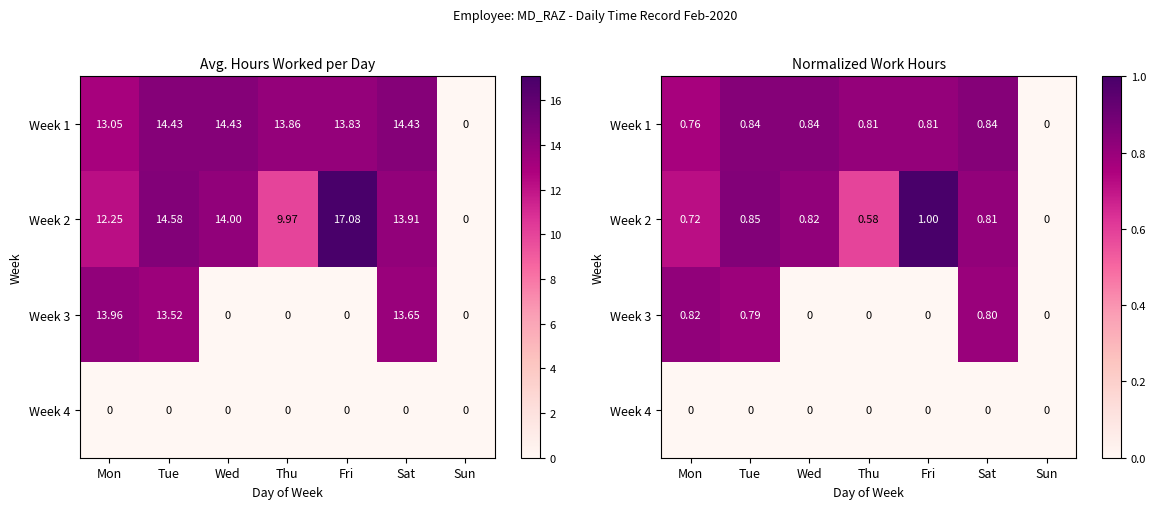

What is the average value of the Week 3 series?

0.3